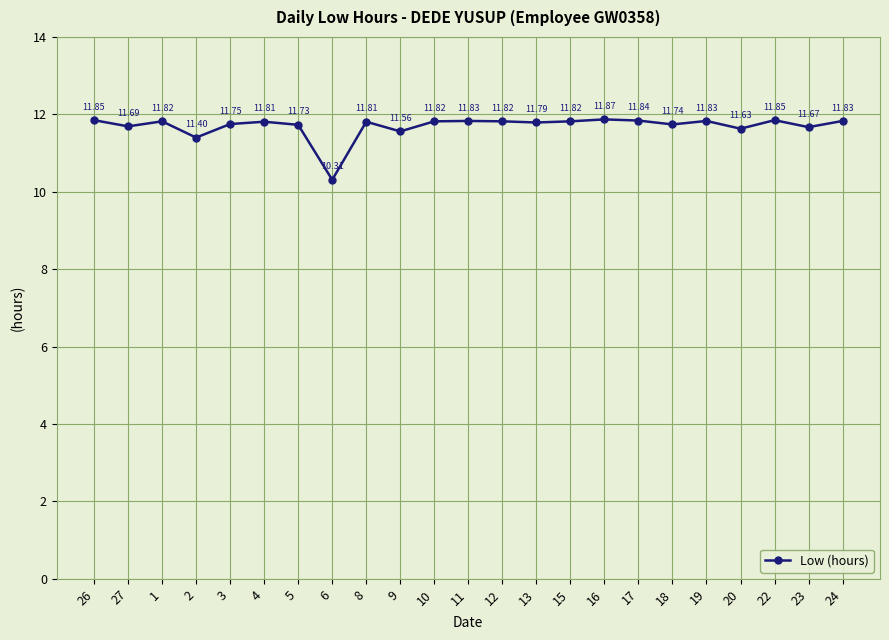

Count the number of categories in the chart.

23